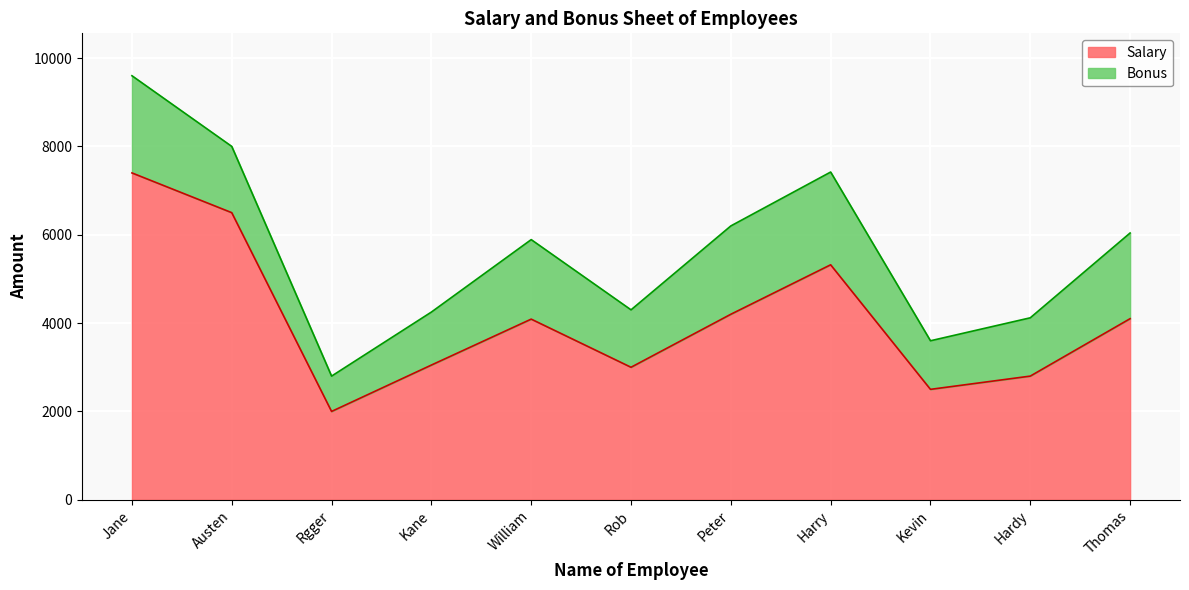

How many points are lower than both their immediate neighbors (excluding endpoints)?

3